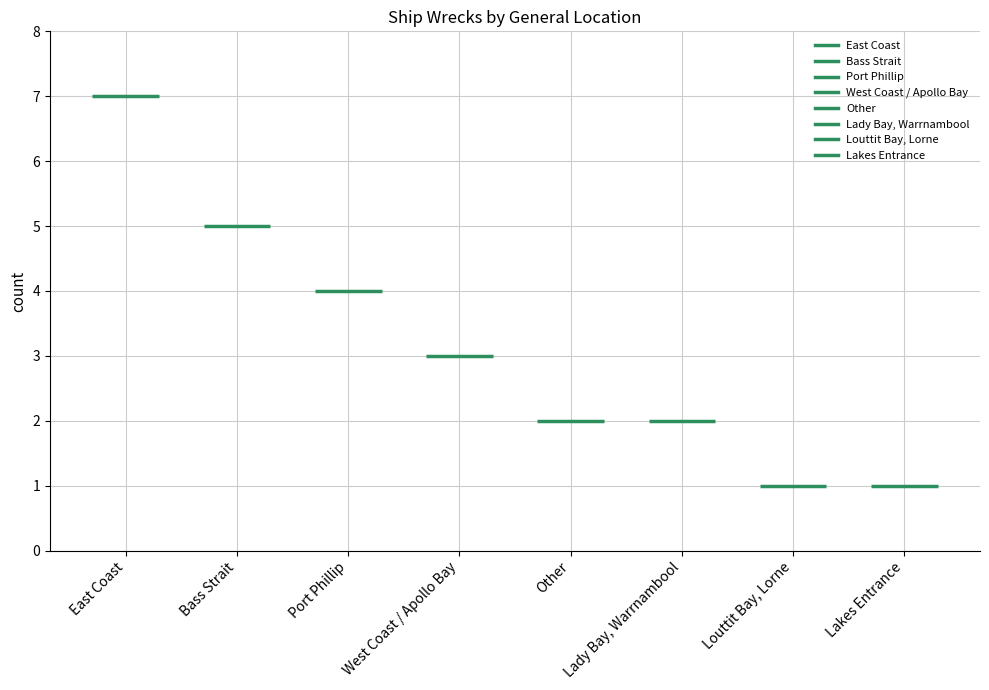

Does the chart contain stacked bars?

No